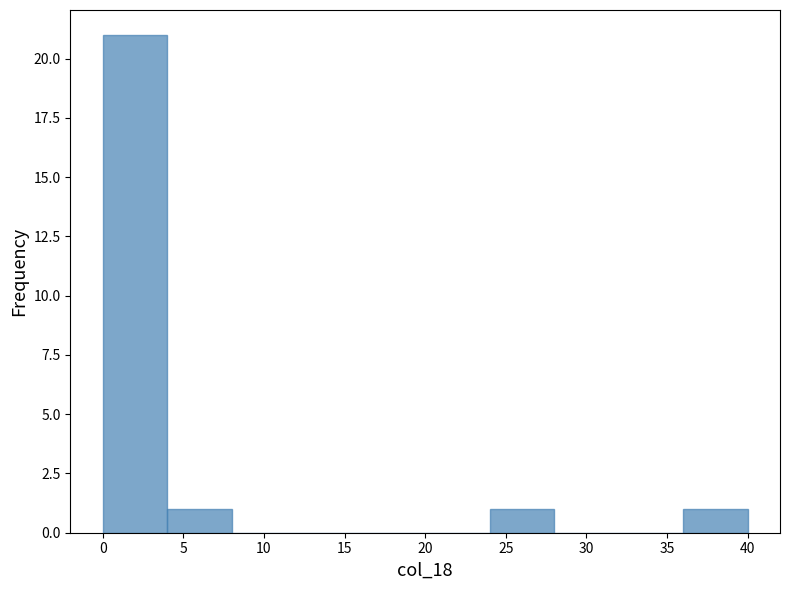

What is the height of the bar covering 4 to 8 on the x-axis? The values are not printed on the chart, so give them approximately, as read against the axis.

1